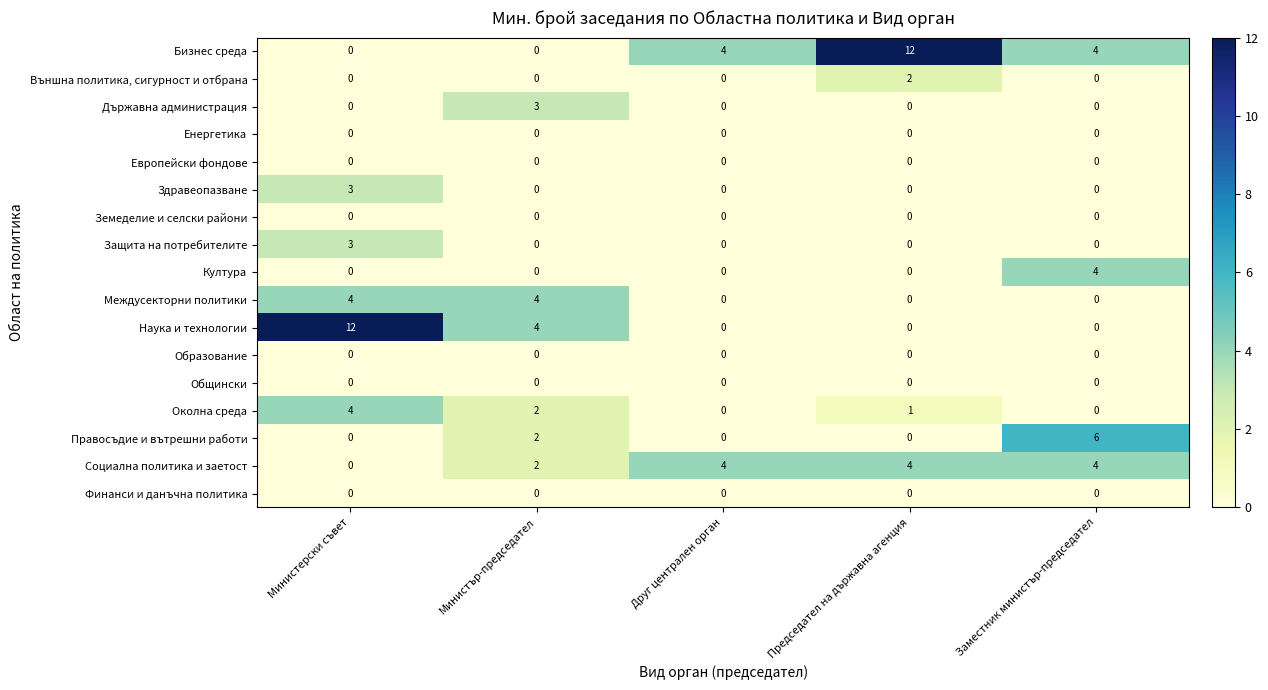

What is the sum of the Правосъдие и вътрешни работи values at Заместник министър-председател and Председател на държавна агенция?

6